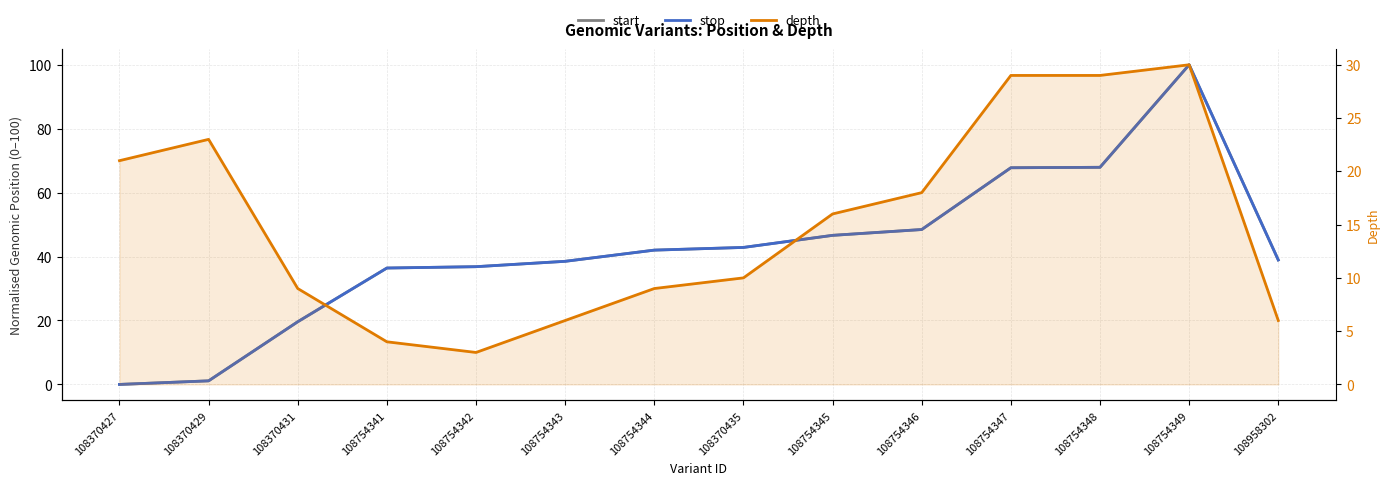

Is this an area chart (filled region under the line)?

No